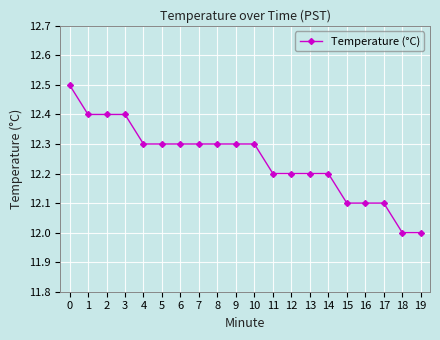

Count the number of categories in the chart.

20